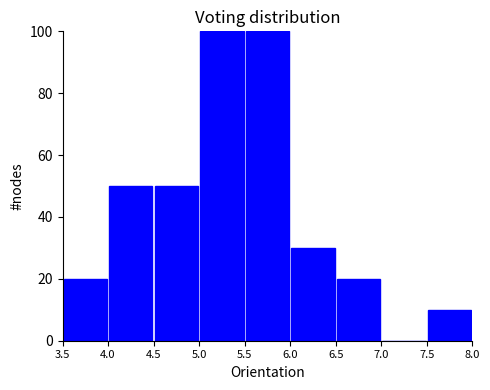

Reading left to right, transcribe this chart: for each bar, give the range it covers on the x-axis and its height. The values are not printed on the chart, so give them approximately, as read against the axis.

3.5 to 4.0: 20
4.0 to 4.5: 50
4.5 to 5.0: 50
5.0 to 5.5: 100
5.5 to 6.0: 100
6.0 to 6.5: 30
6.5 to 7.0: 20
7.0 to 7.5: 0
7.5 to 8.0: 10